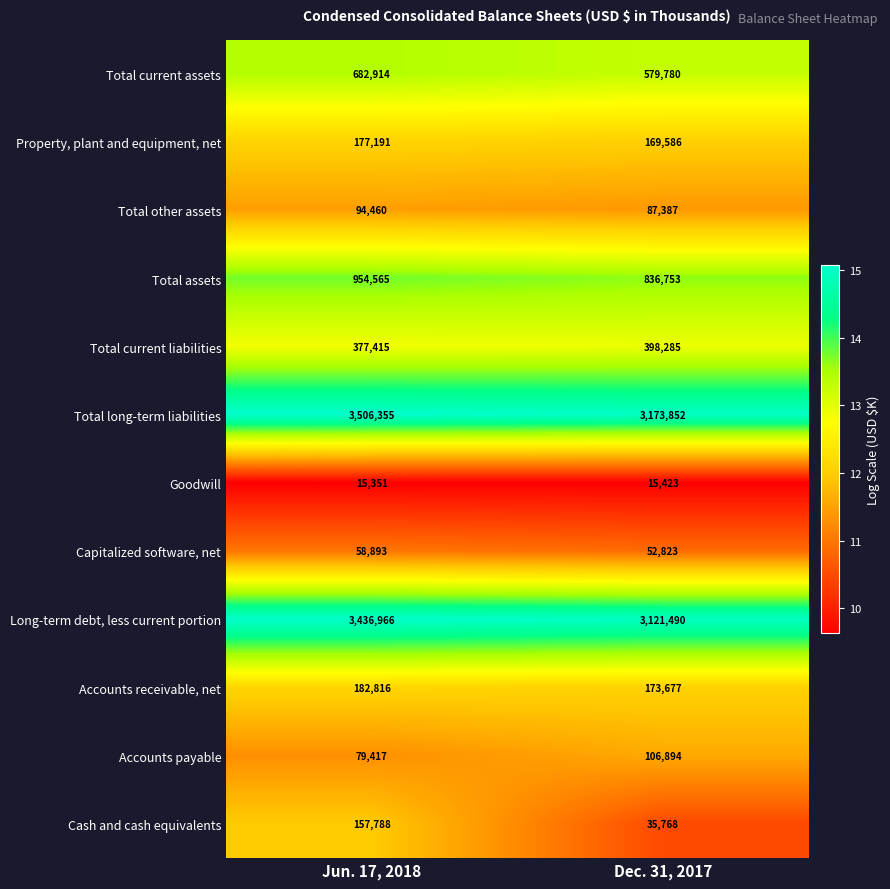

Is it true that Accounts receivable, net equals 66452 at Jun. 17, 2018?

False